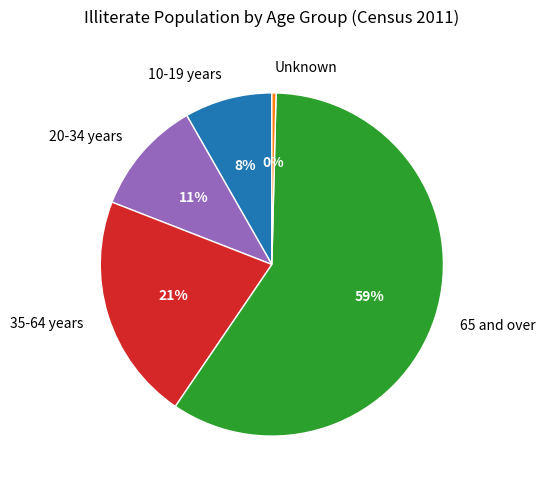

Is there any slice that represents more than half of the pie?

Yes